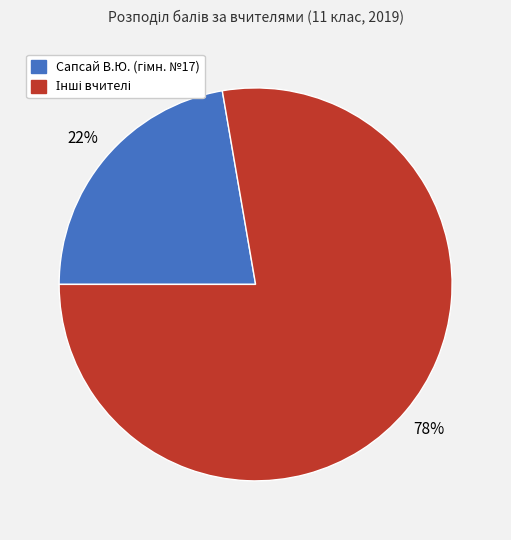

To the nearest percent, what is the average slice percentage?

50%